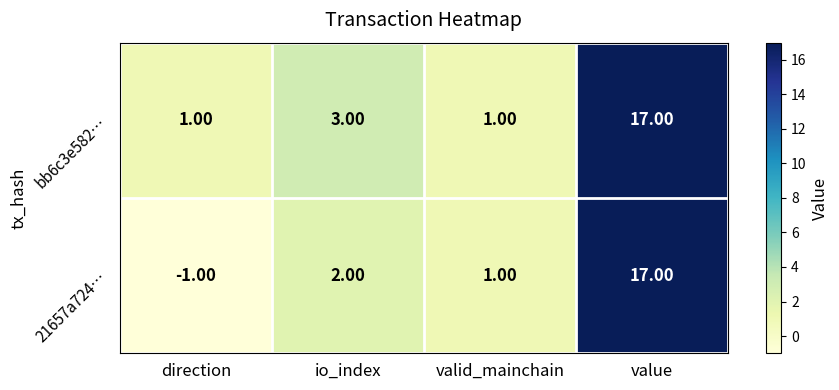

What is the total value across all series at value?

34